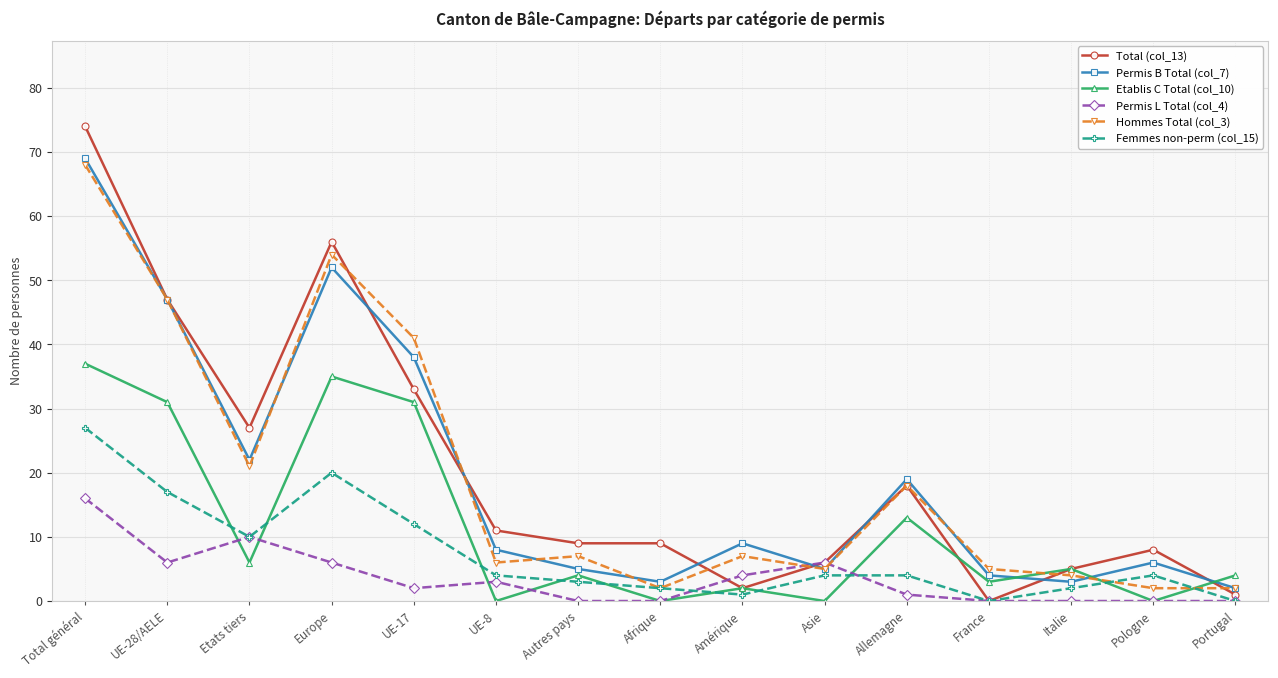

Reading left to right, transcribe all the data shown in this chart.

Total (col_13): Total général=74	UE-28/AELE=47	Etats tiers=27	Europe=56	UE-17=33	UE-8=11	Autres pays=9	Afrique=9	Amérique=2	Asie=6	Allemagne=18	France=0	Italie=5	Pologne=8	Portugal=1
Permis B Total (col_7): Total général=69	UE-28/AELE=47	Etats tiers=22	Europe=52	UE-17=38	UE-8=8	Autres pays=5	Afrique=3	Amérique=9	Asie=5	Allemagne=19	France=4	Italie=3	Pologne=6	Portugal=2
Etablis C Total (col_10): Total général=37	UE-28/AELE=31	Etats tiers=6	Europe=35	UE-17=31	UE-8=0	Autres pays=4	Afrique=0	Amérique=2	Asie=0	Allemagne=13	France=3	Italie=5	Pologne=0	Portugal=4
Permis L Total (col_4): Total général=16	UE-28/AELE=6	Etats tiers=10	Europe=6	UE-17=2	UE-8=3	Autres pays=0	Afrique=0	Amérique=4	Asie=6	Allemagne=1	France=0	Italie=0	Pologne=0	Portugal=0
Hommes Total (col_3): Total général=68	UE-28/AELE=47	Etats tiers=21	Europe=54	UE-17=41	UE-8=6	Autres pays=7	Afrique=2	Amérique=7	Asie=5	Allemagne=18	France=5	Italie=4	Pologne=2	Portugal=2
Femmes non-perm (col_15): Total général=27	UE-28/AELE=17	Etats tiers=10	Europe=20	UE-17=12	UE-8=4	Autres pays=3	Afrique=2	Amérique=1	Asie=4	Allemagne=4	France=0	Italie=2	Pologne=4	Portugal=0